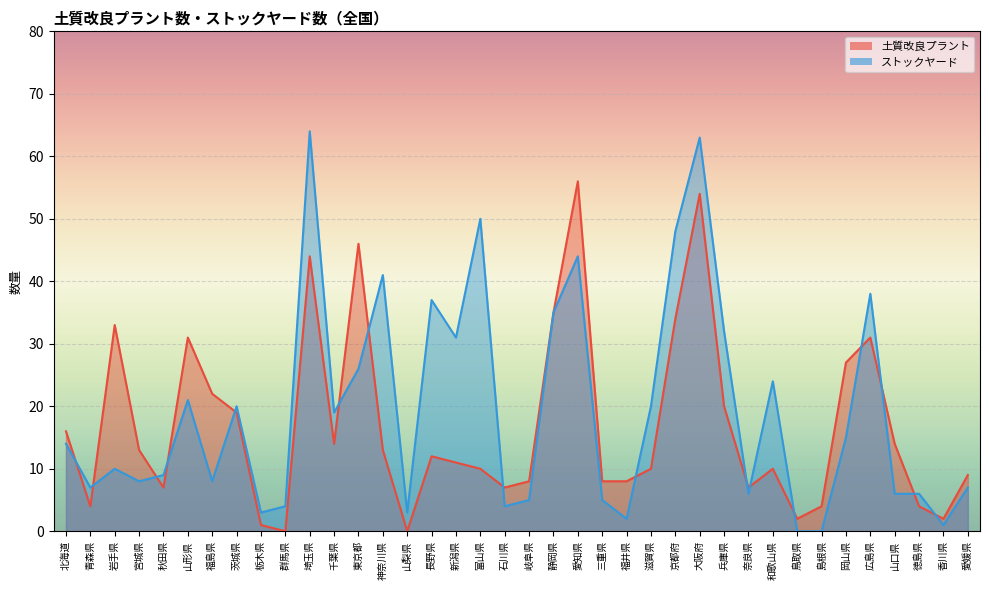

Does the chart display data point markers on the line(s)?

No